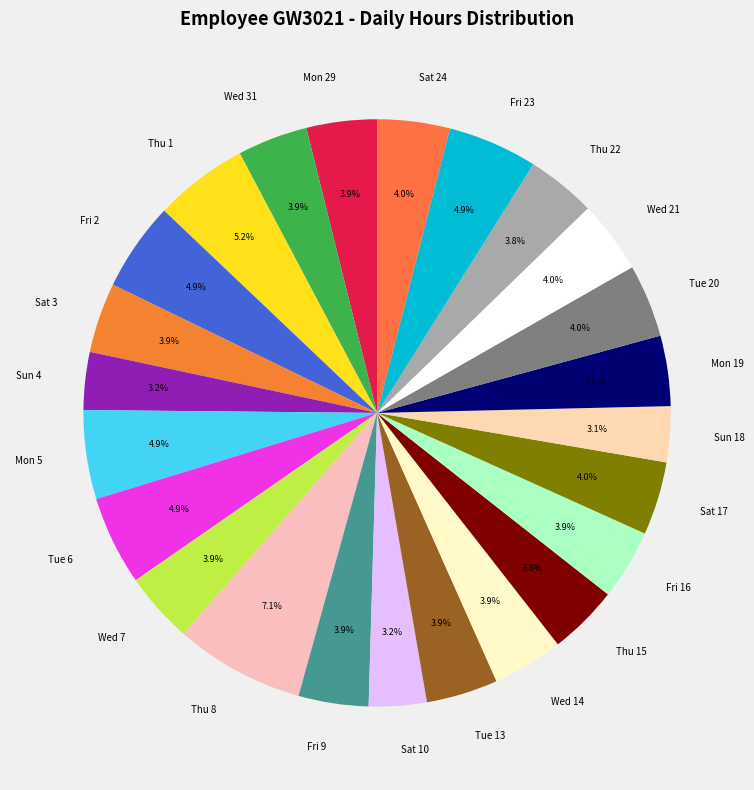

Rank the categories by value from lowest to highest.

Sun 18, Sun 4, Sat 10, Thu 22, Thu 15, Fri 9, Sat 3, Fri 16, Mon 19, Wed 31, Mon 29, Wed 14, Wed 7, Tue 13, Sat 24, Wed 21, Tue 20, Sat 17, Mon 5, Fri 2, Tue 6, Fri 23, Thu 1, Thu 8